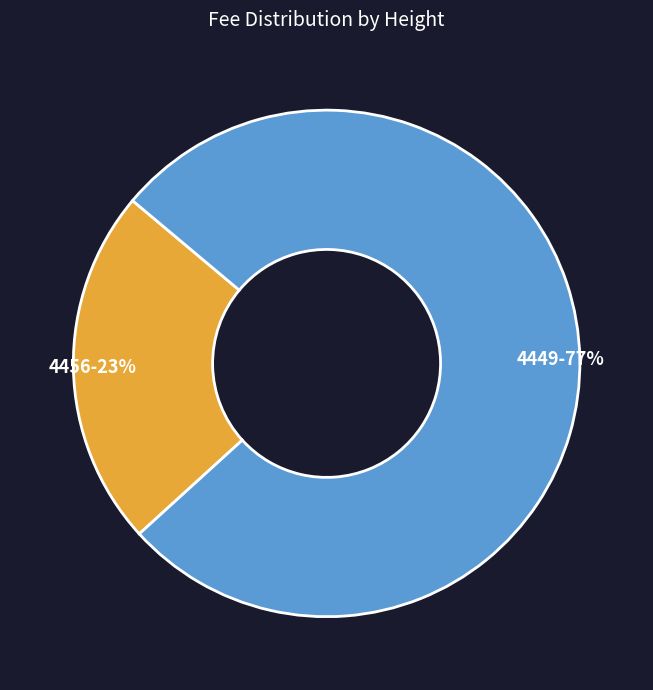

Combined, do 4449-77% and 4456-23% account for over 50%?

Yes